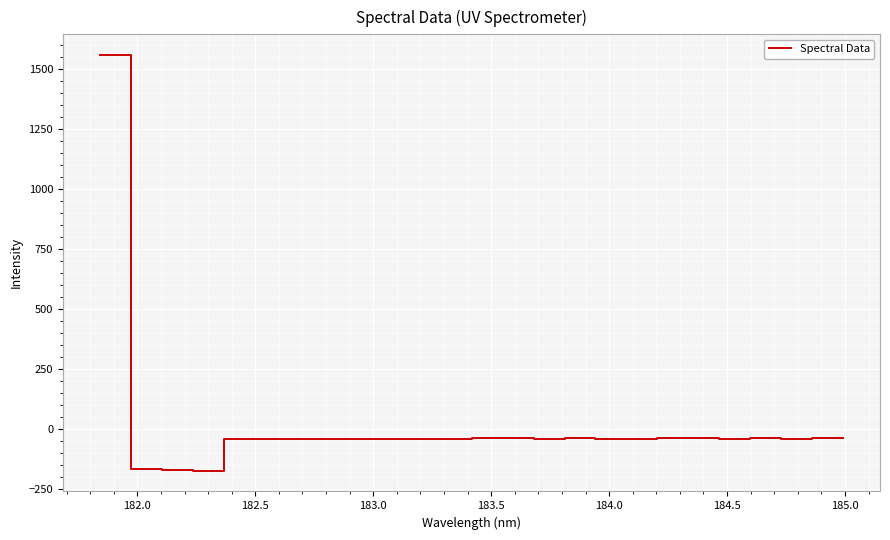

What is the minimum value shown in the chart?

-175.5